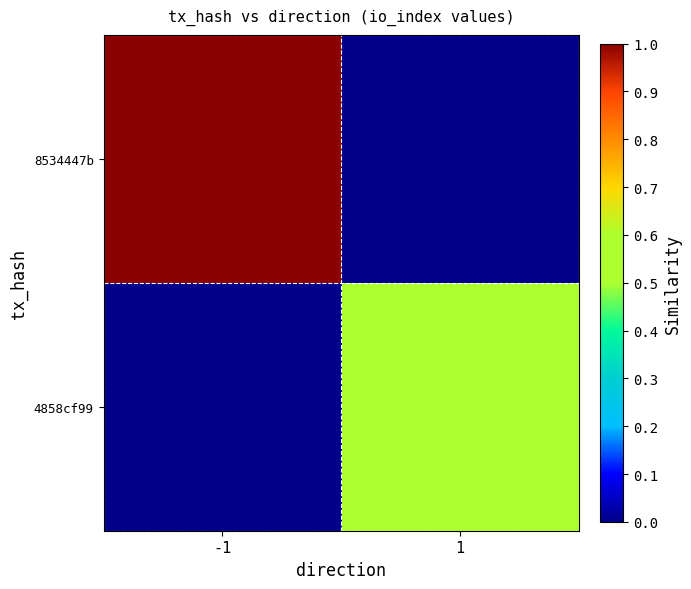

What is the greatest value displayed?

1.0